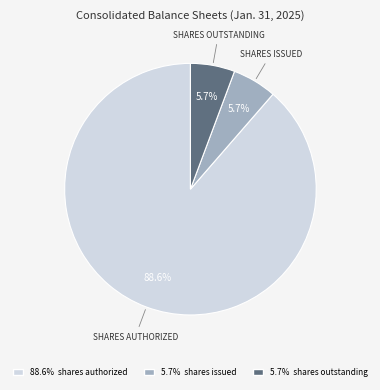

Is there a majority slice in this chart?

Yes